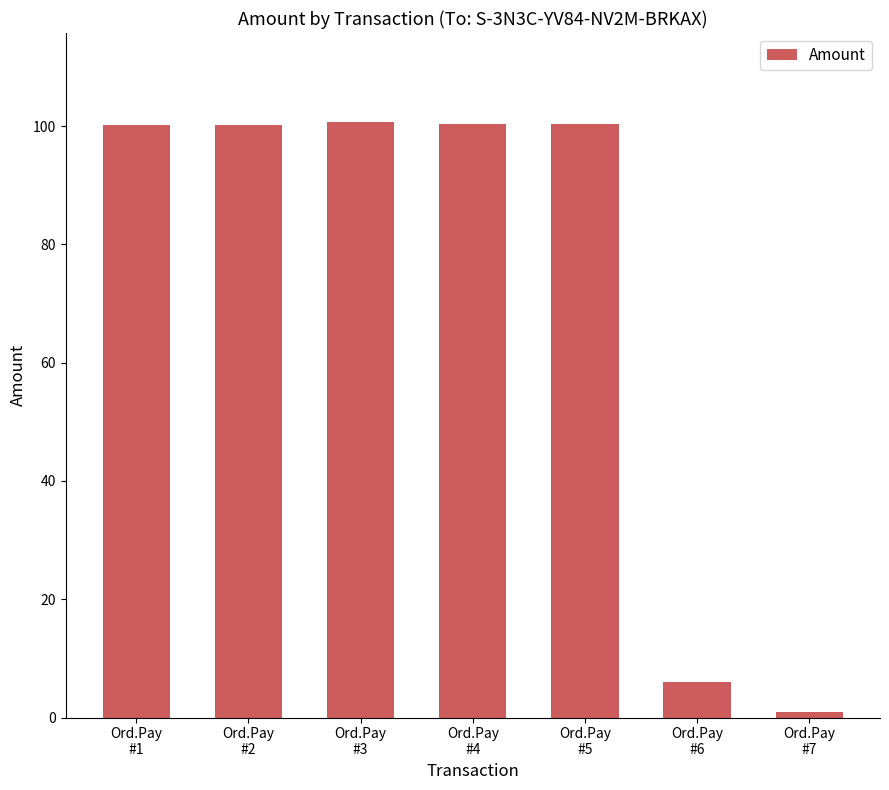

What is the sum of all values?

508.7